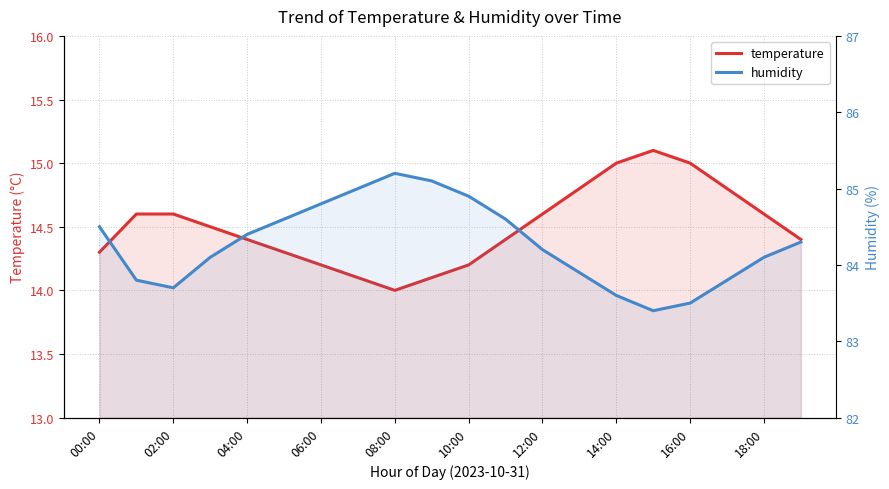

What is the average value of the temperature series?

14.5